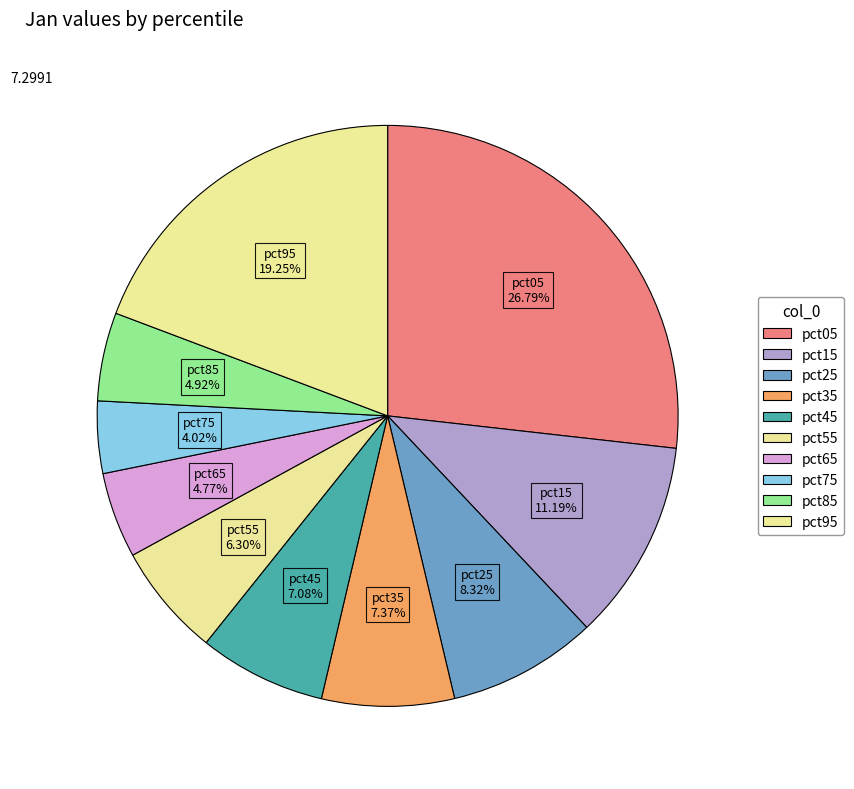

Do pct85 and pct95 together represent more than half of the pie?

No